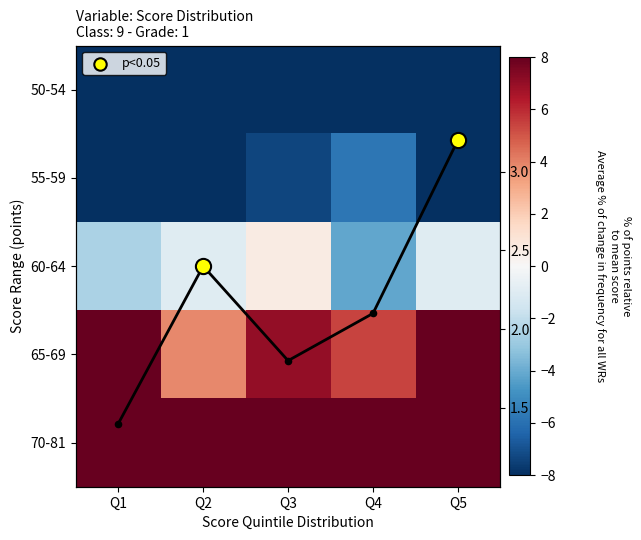

True or false: 65-69 has a value of 8.6 at Q5.

True